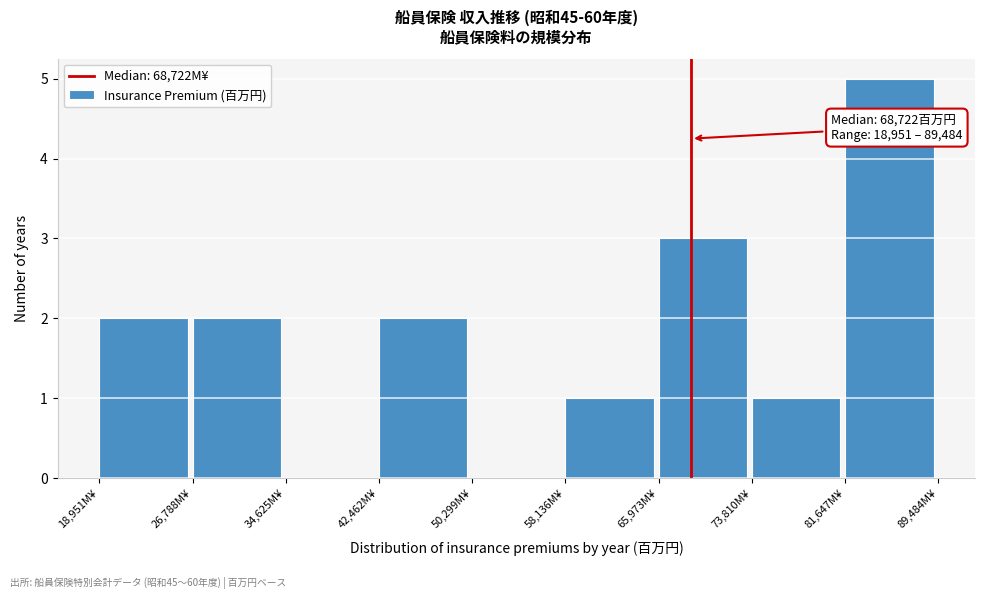

Over which range of the x-axis is the bar tallest?

82000 to 89000